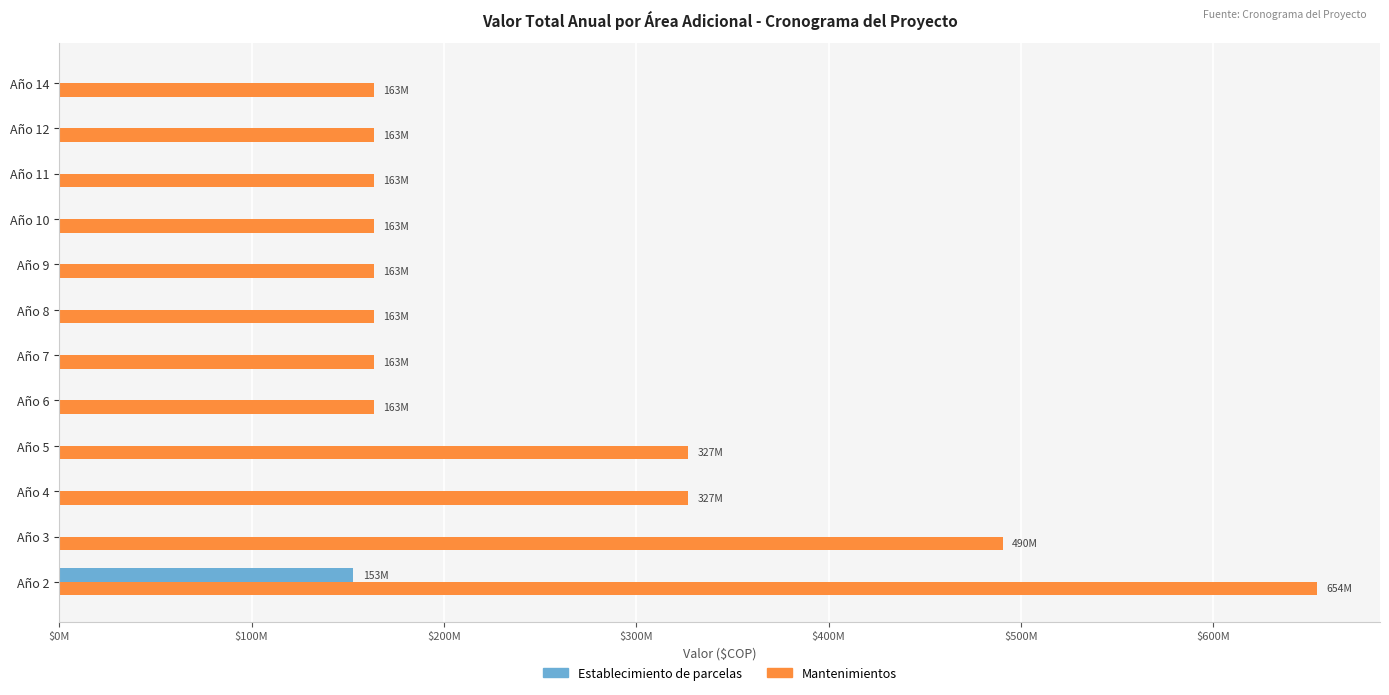

Reading left to right, transcribe all the data shown in this chart.

Establecimiento de parcelas: 152800026	0	0	0	0	0	0	0	0	0	0	0
Mantenimientos: 653937024	490452768	326968512	326968512	163484256	163484256	163484256	163484256	163484256	163484256	163484256	163484256